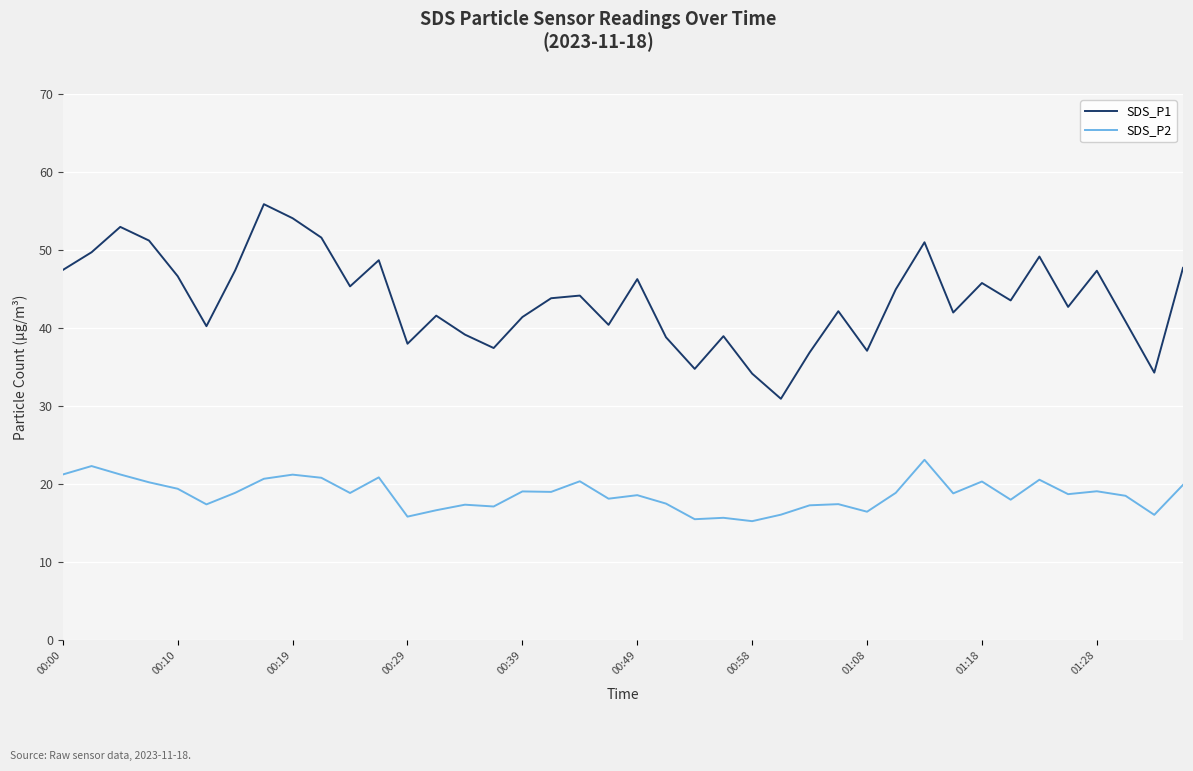

What are all the series names shown in the legend?

SDS_P1, SDS_P2